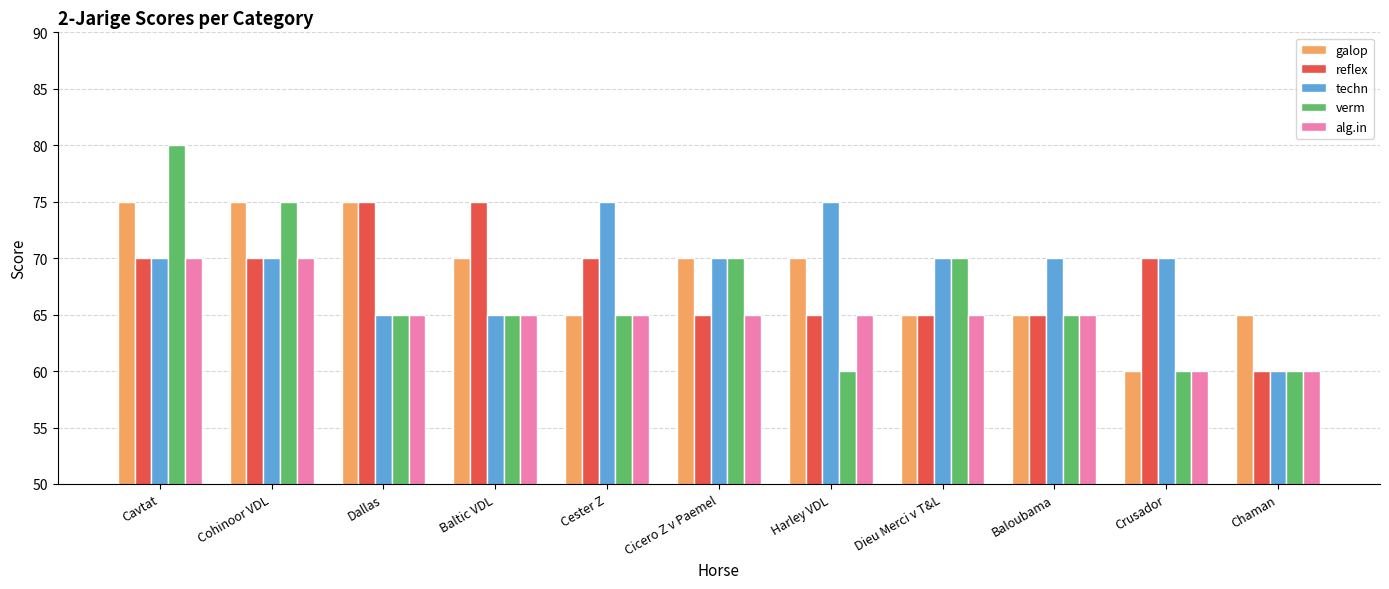

What are all the series names shown in the legend?

galop, reflex, techn, verm, alg.in